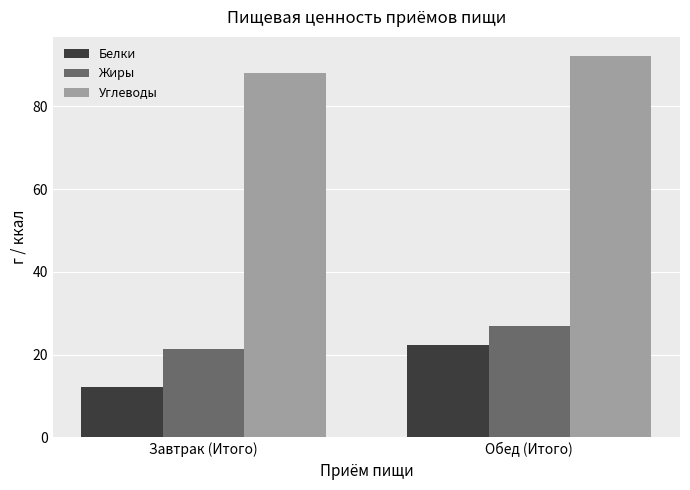

At how many categories does at least one series exceed 89?

1